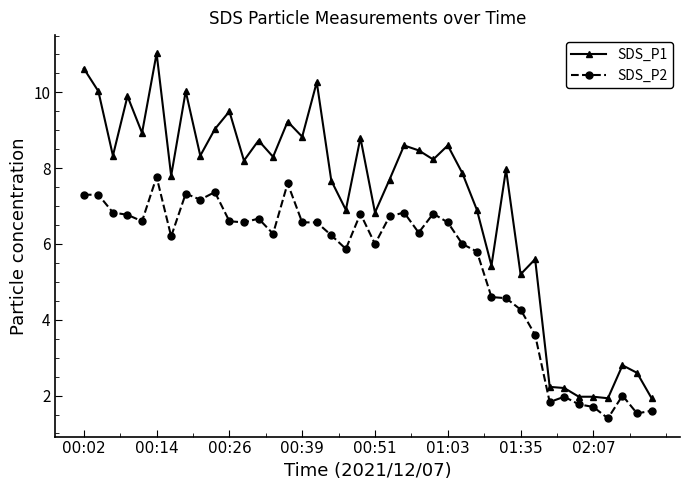

What is the value of the SDS_P2 point at the 19th from the left?

5.9